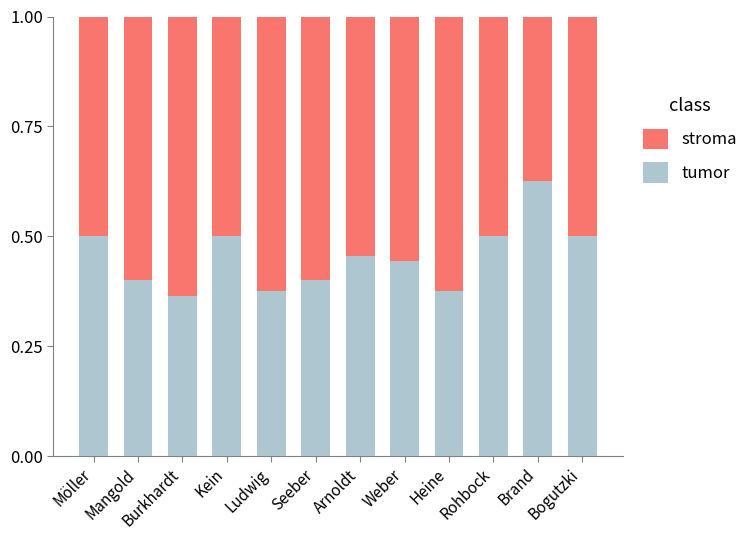

Where is tumor nearest to the value 0?

Burkhardt